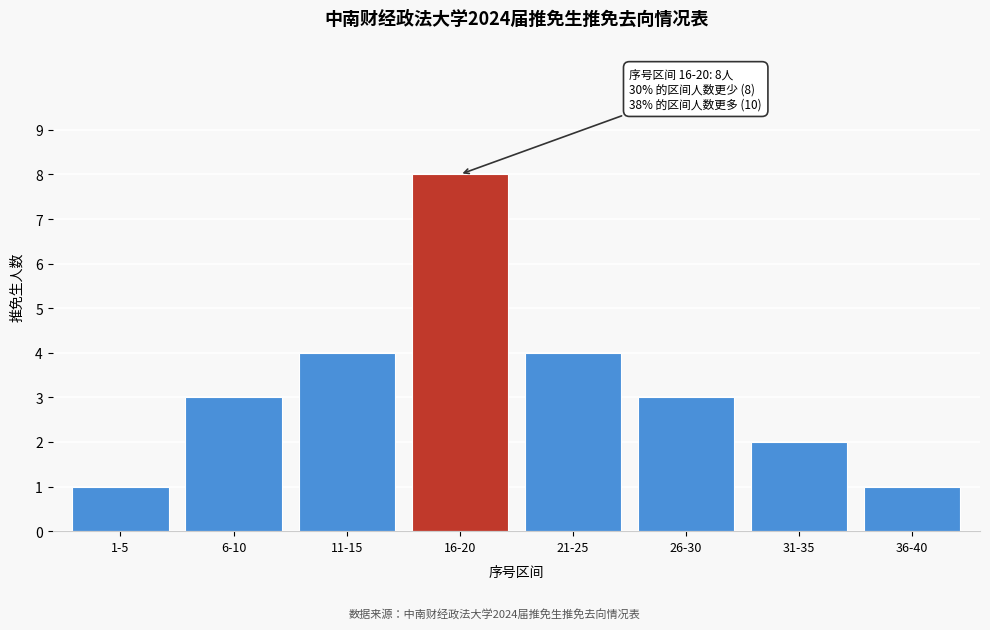

Reading right to left, list all the values displayed in this chart.

1	2	3	4	8	4	3	1